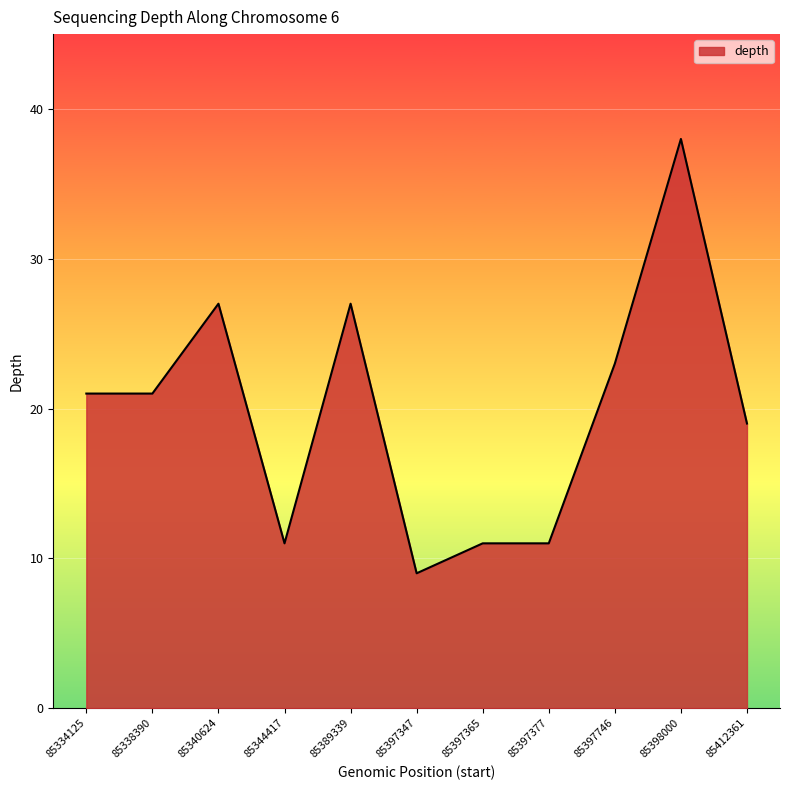

The value at 85338390 is 21. True or false?

True